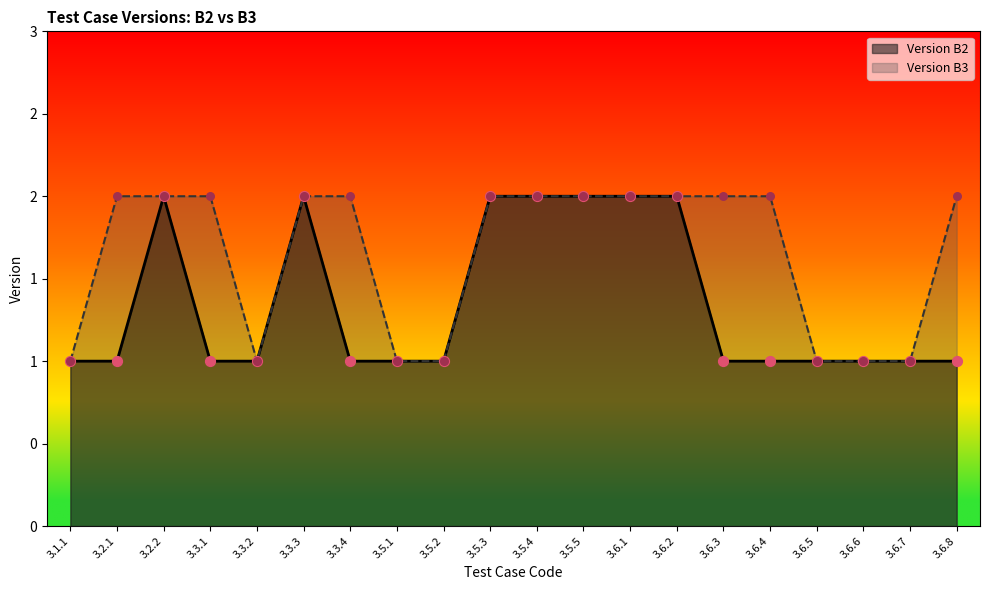

Is the value of Version B2 at 3.3.1 greater than the value of Version B3 at 3.2.2?

No